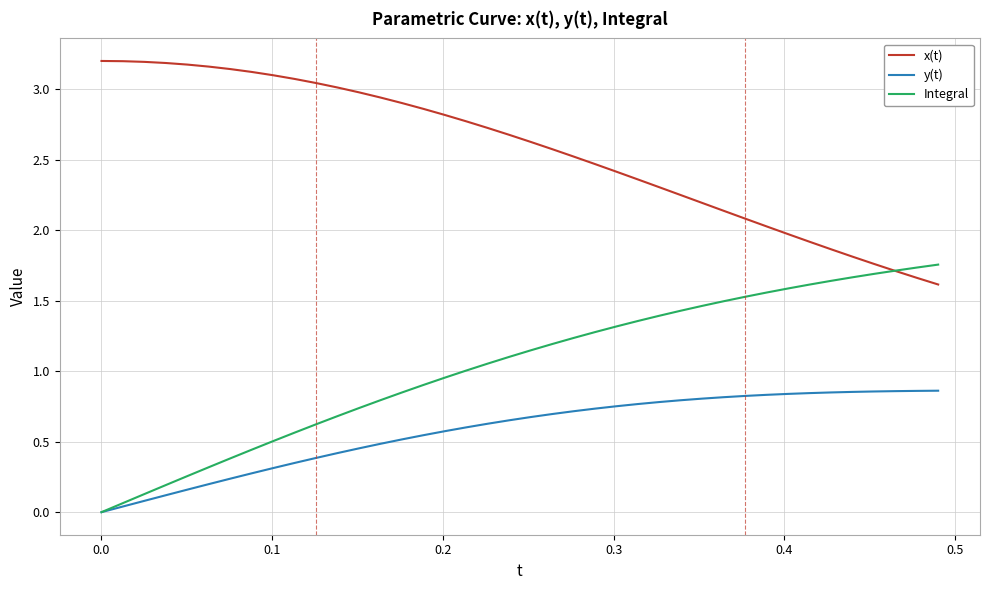

What are all the series names shown in the legend?

x(t), y(t), Integral